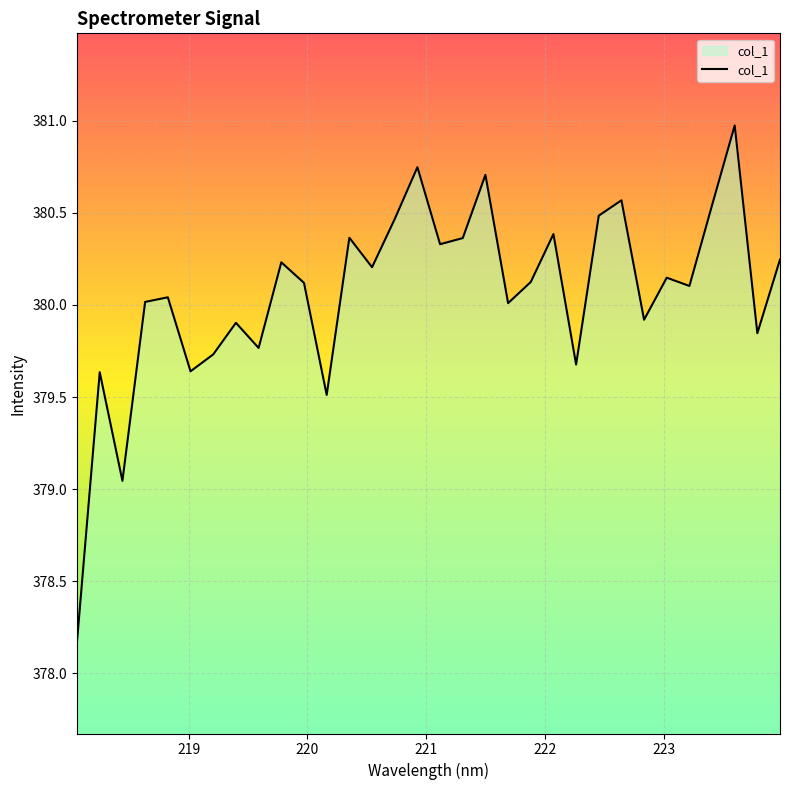

What is the greatest value displayed?

381.0